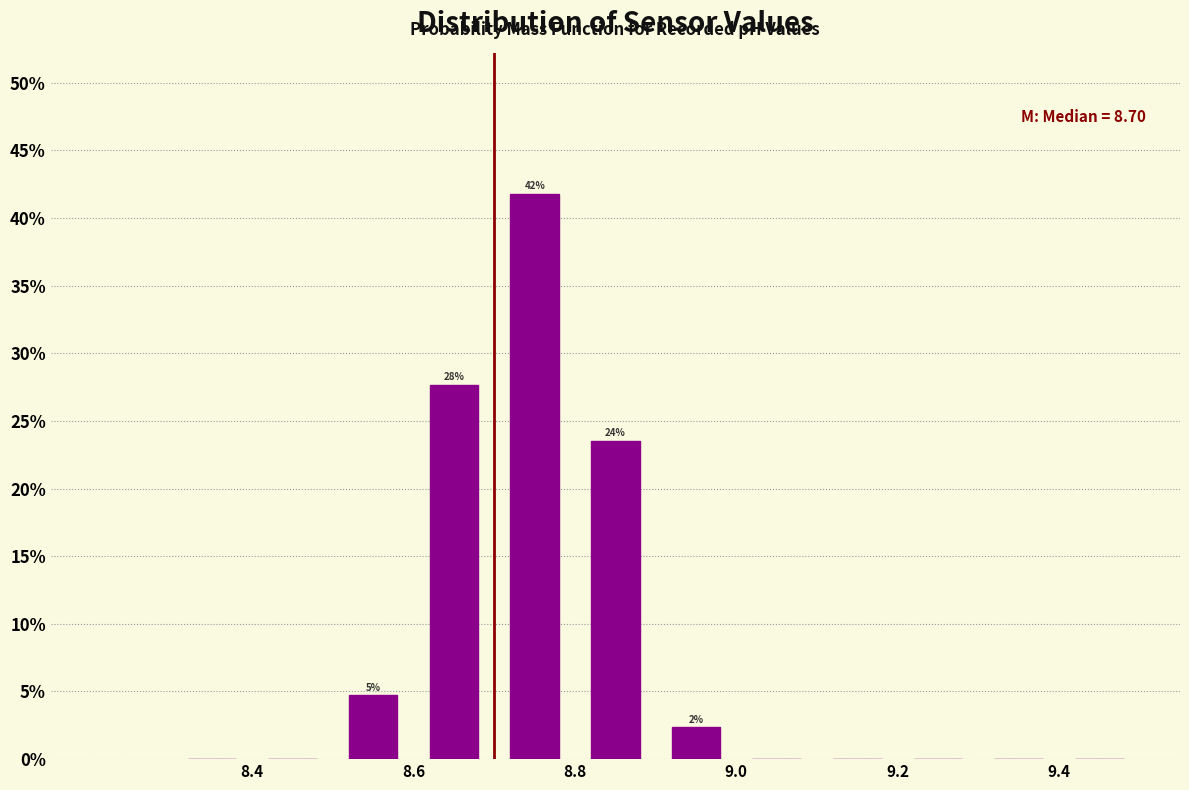

Which range on the x-axis has the tallest bar?

8.7 to 8.8